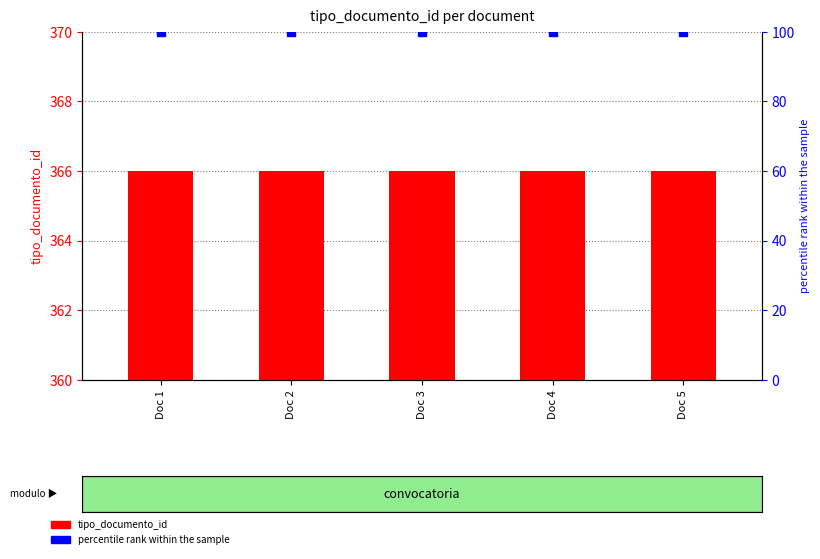

Is the value of percentile rank within the sample at Doc 3 greater than the value of tipo_documento_id at Doc 2?

Yes